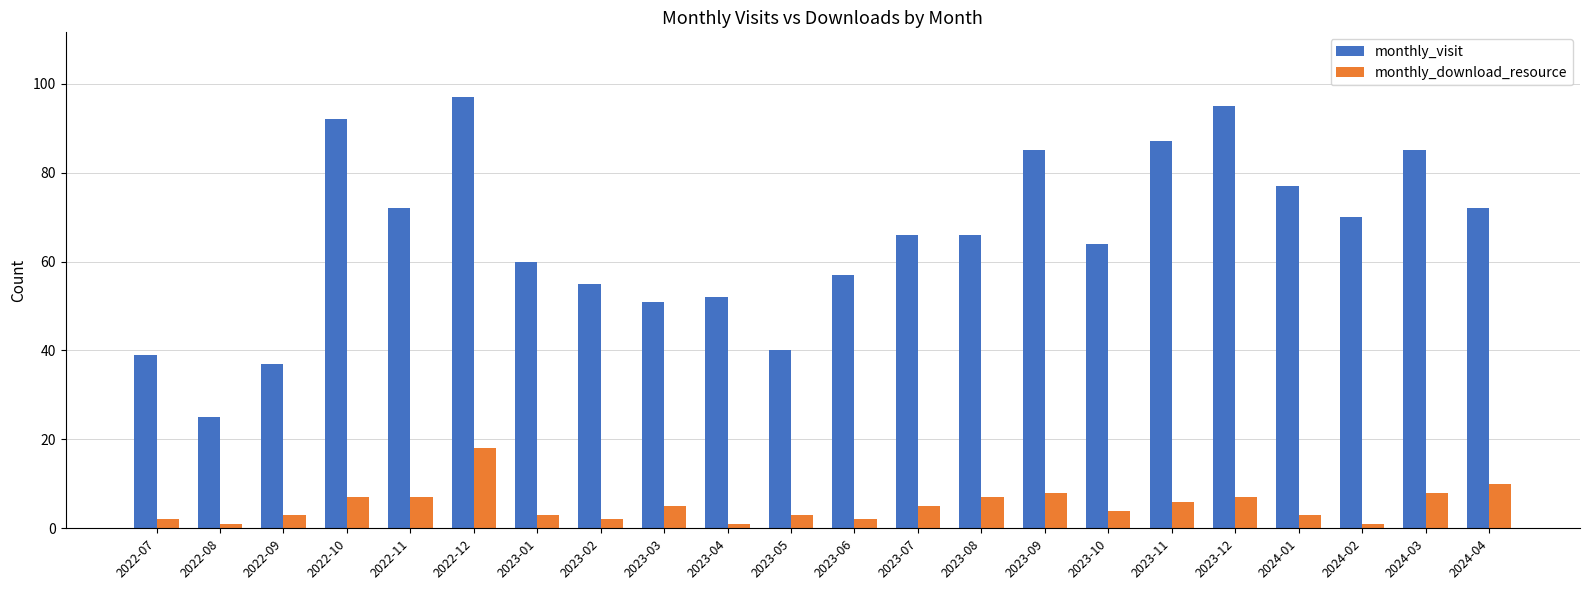

Reading left to right, transcribe all the data shown in this chart.

monthly_visit: 39	25	37	92	72	97	60	55	51	52	40	57	66	66	85	64	87	95	77	70	85	72
monthly_download_resource: 2	1	3	7	7	18	3	2	5	1	3	2	5	7	8	4	6	7	3	1	8	10